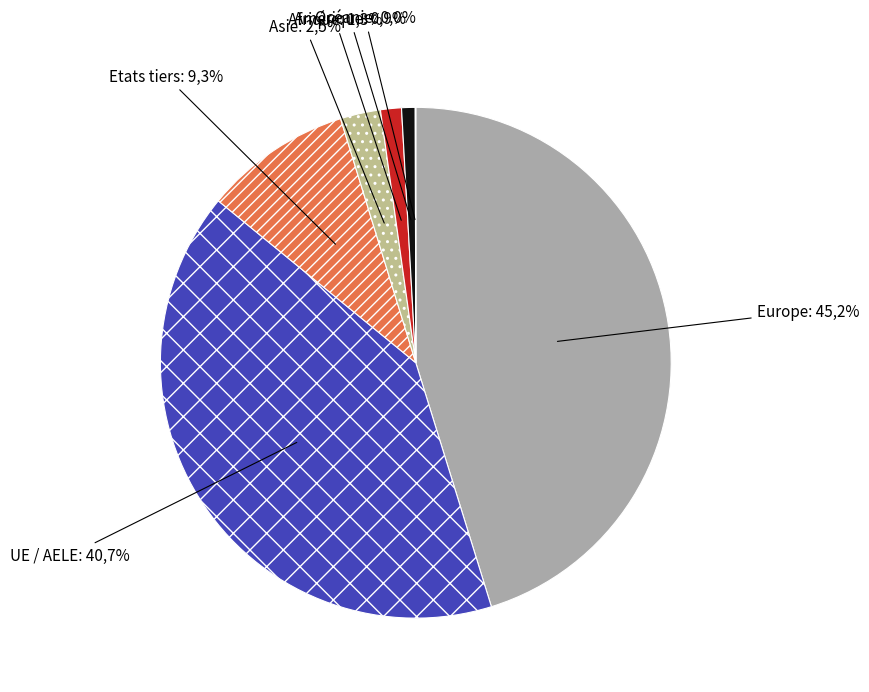

What percentage is NOT represented by Etats tiers?

90.7%